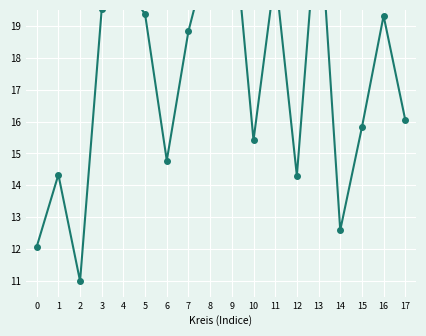

What is the change in value from 2 to 14?

+1.6